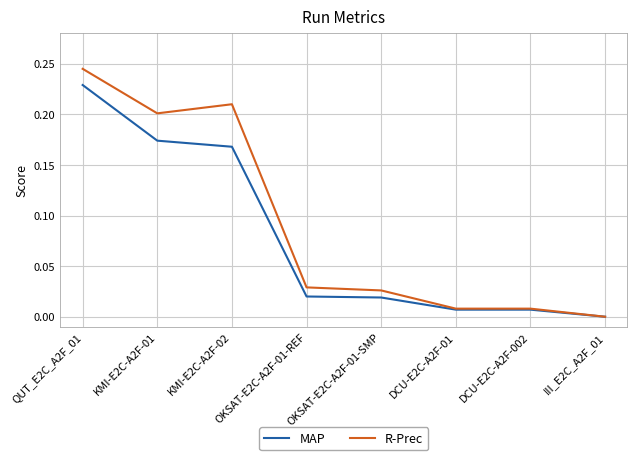

What position from the left is KMI-E2C-A2F-01?

2